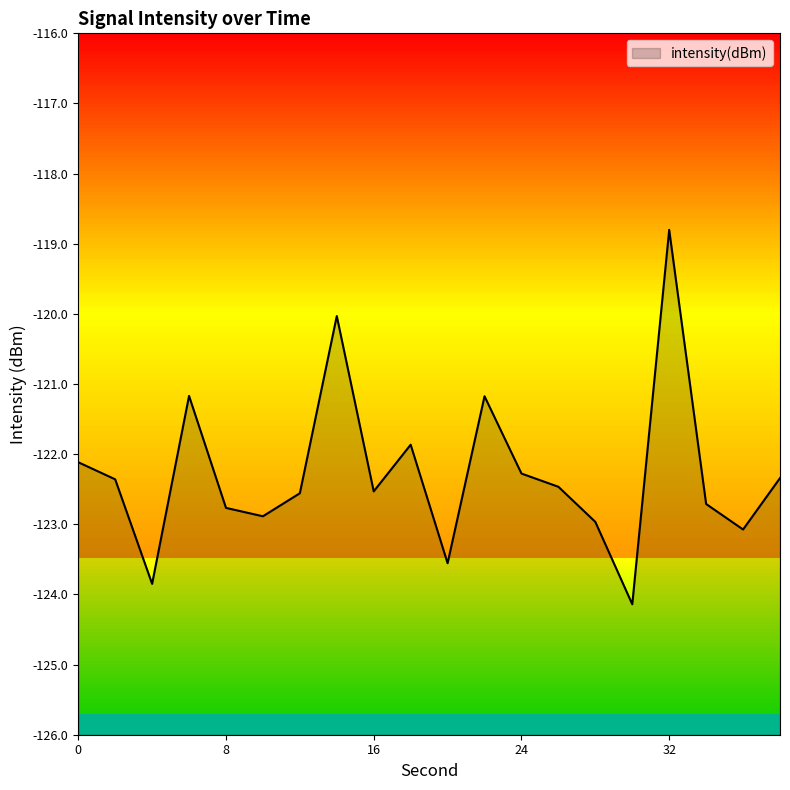

Between 34 and 24, which is larger?

24